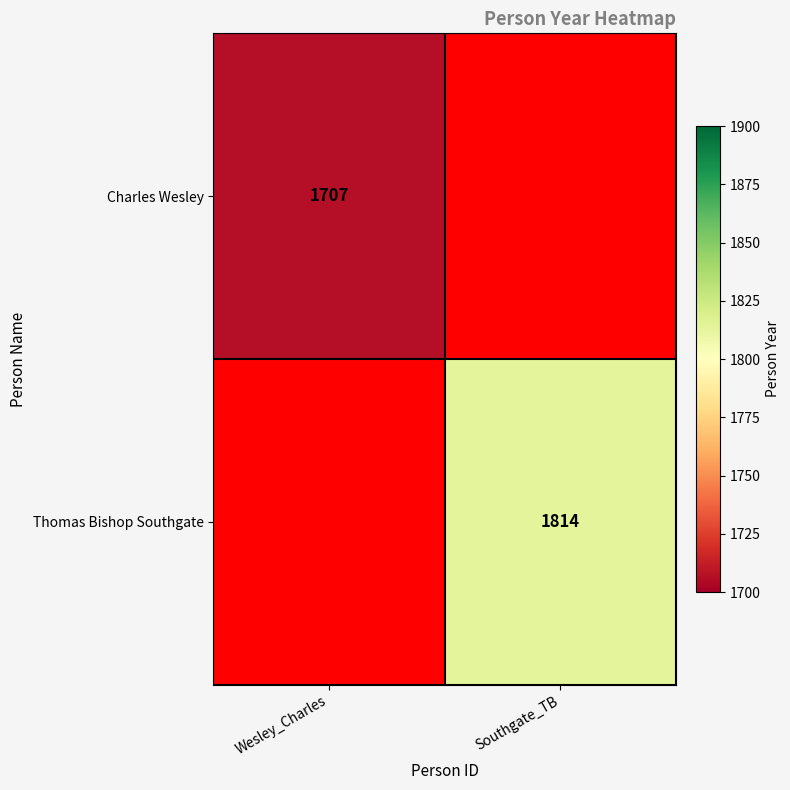

The value of Thomas Bishop Southgate at Southgate_TB is 3023. True or false?

False